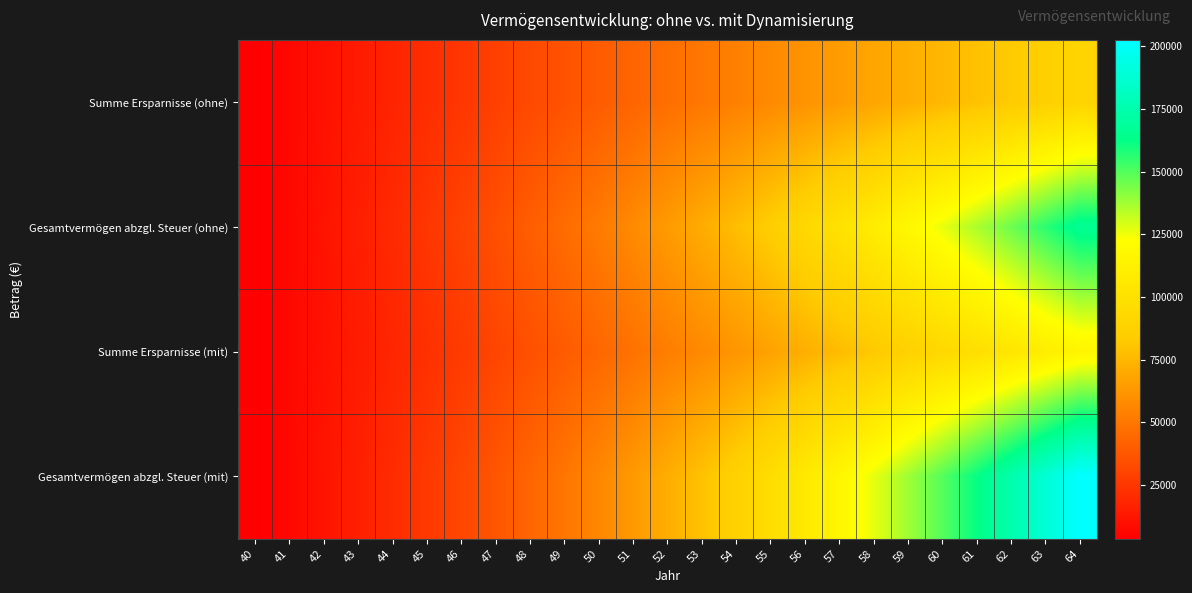

At which category is the sum across all series the highest?

64